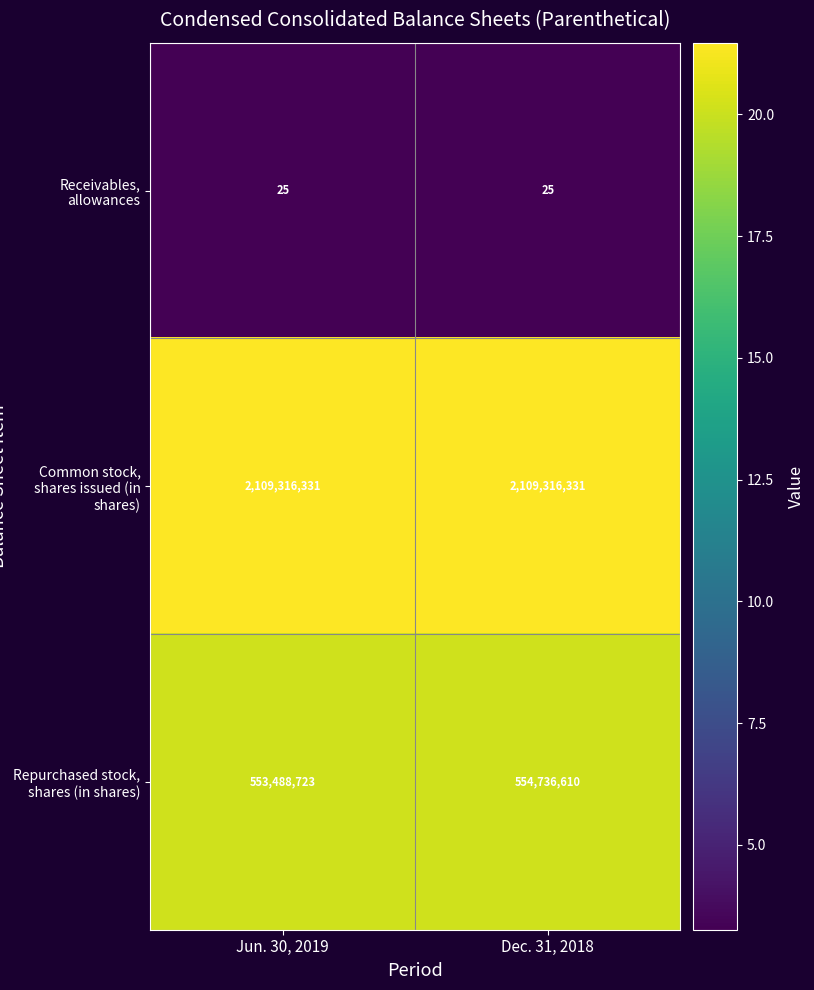

The value of Receivables, allowances at Jun. 30, 2019 is 14. True or false?

False